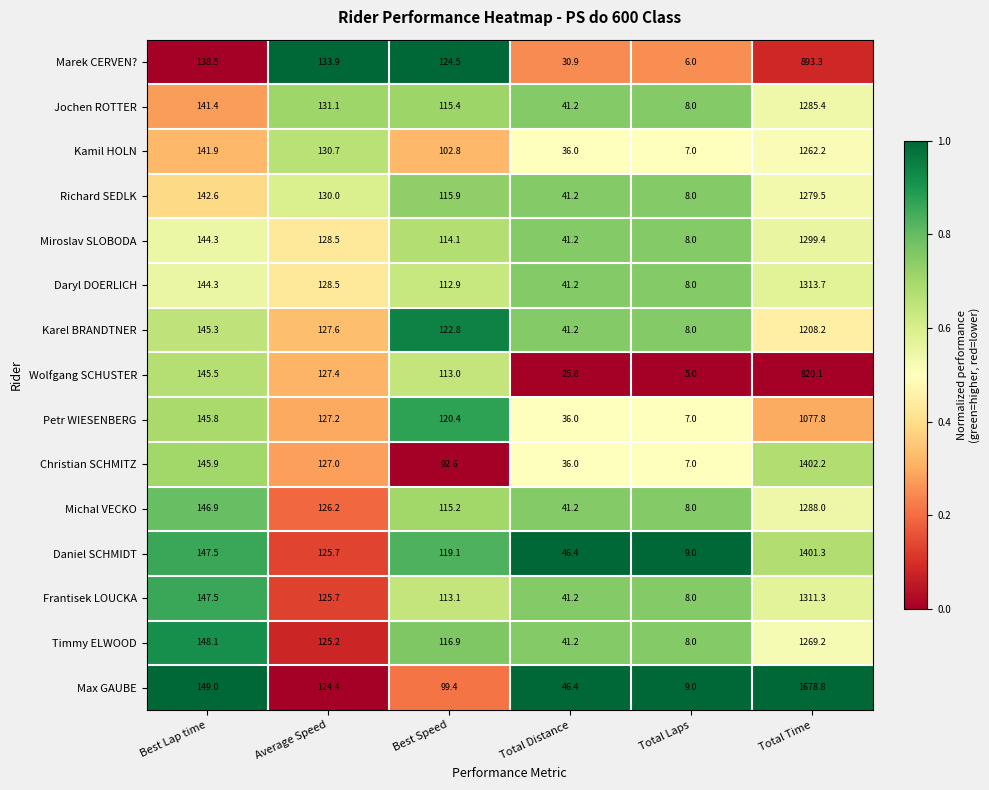

Between Best Lap time and Total Distance, which series saw the biggest shift?

Wolfgang SCHUSTER